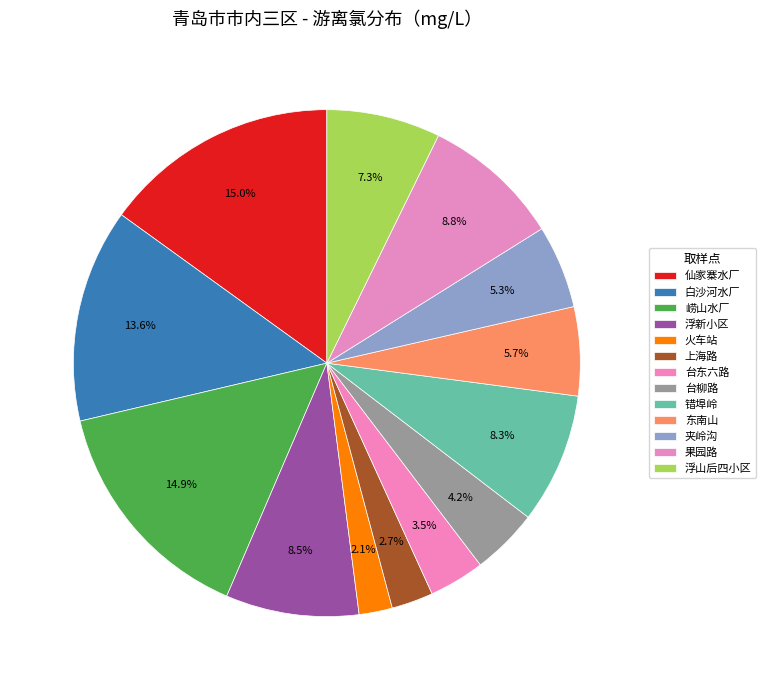

What is the total percentage of 浮新小区 and 上海路?

11.2%